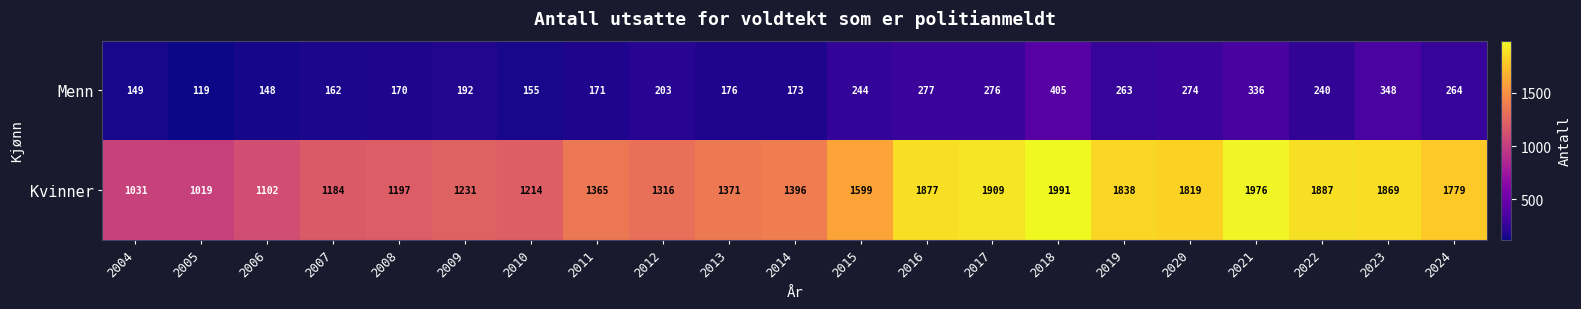

What is the approximate value of Kvinner at 2015?

1599